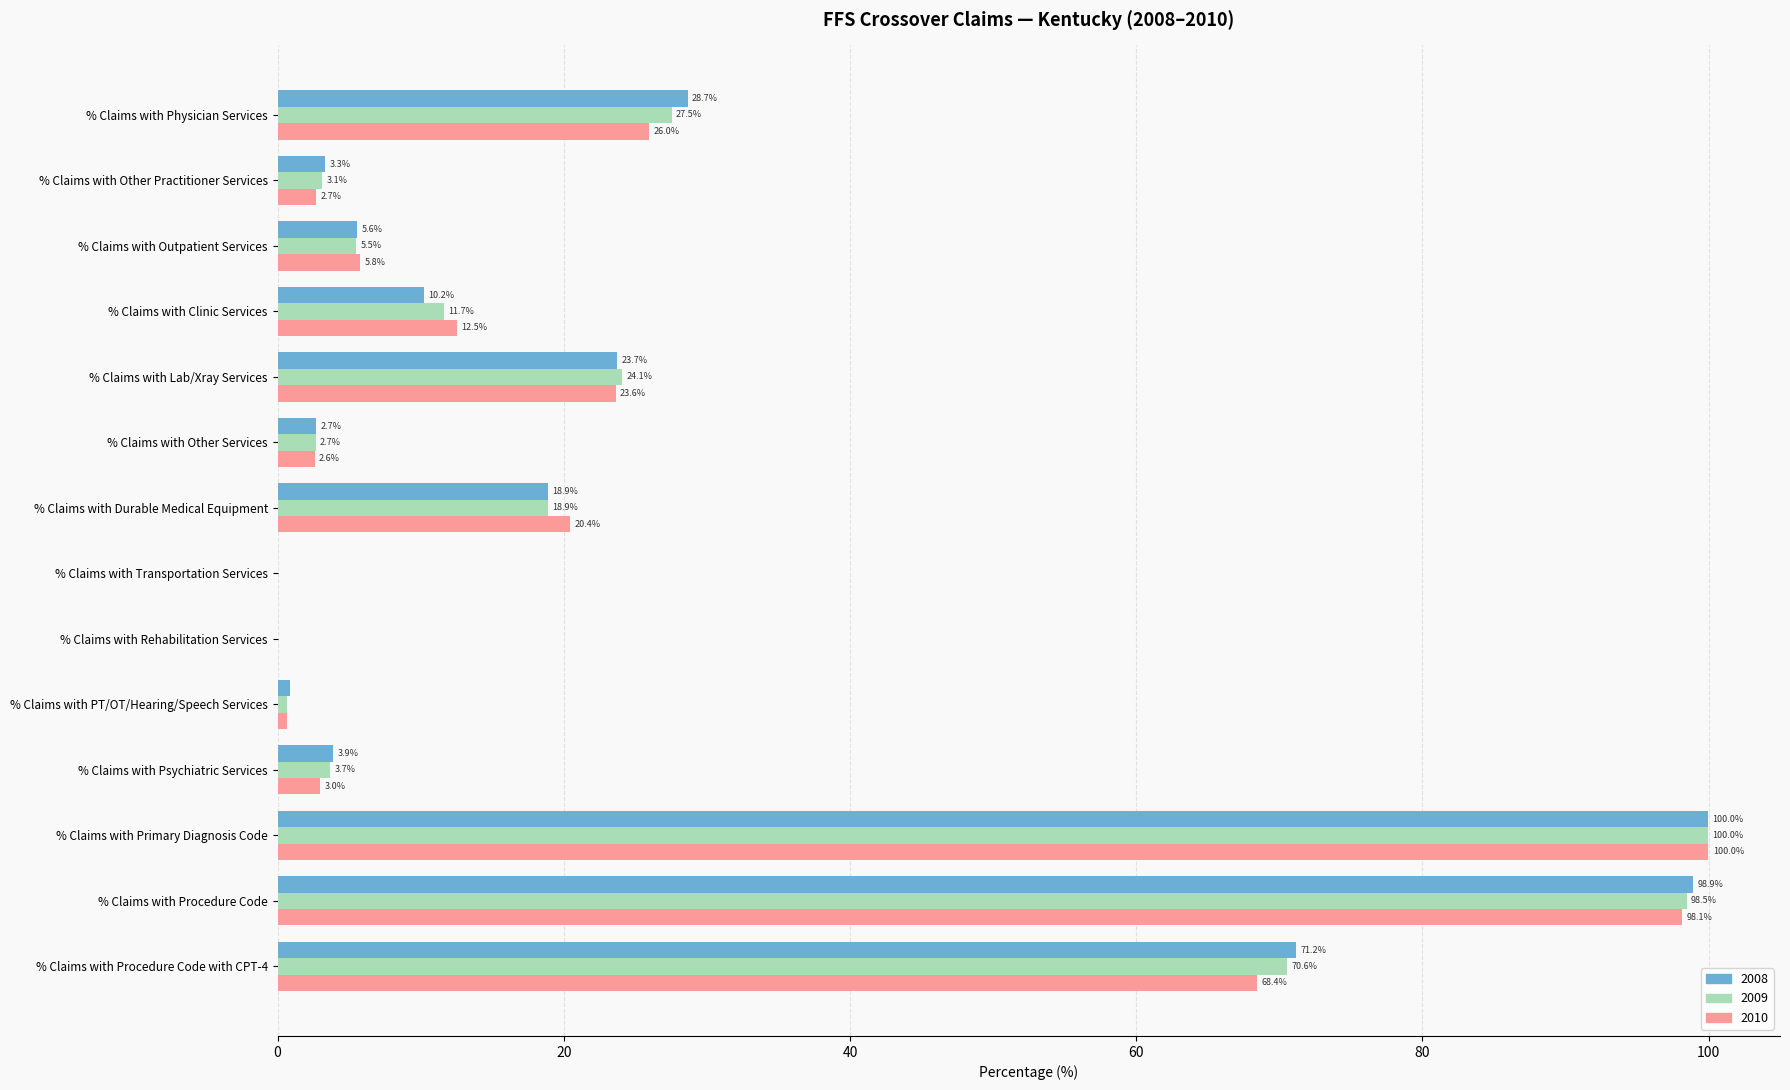

Which series changed the most between % Claims with Outpatient Services and % Claims with Primary Diagnosis Code?

2009